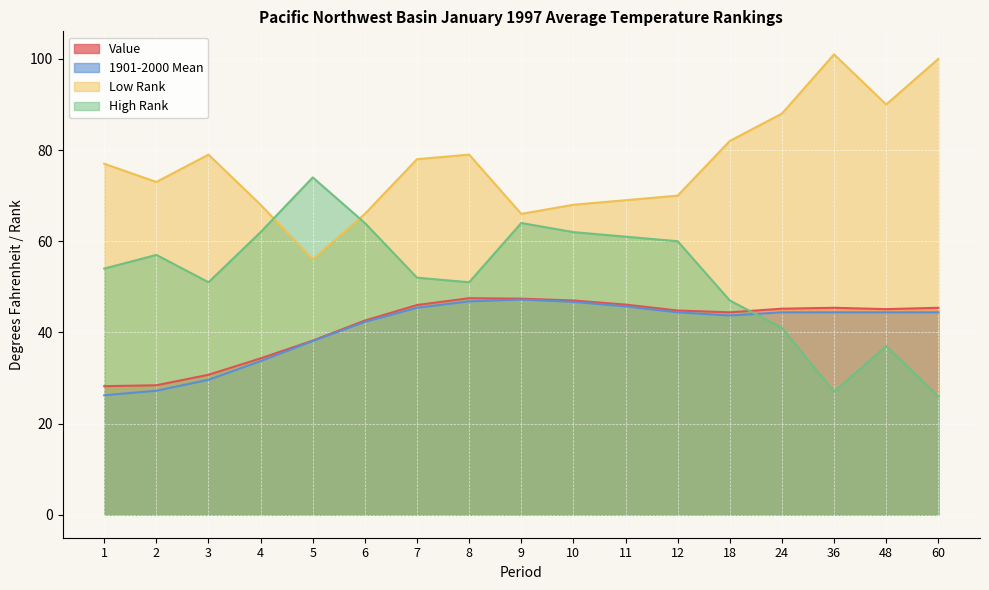

How many intersections are there between High Rank and Value?

1